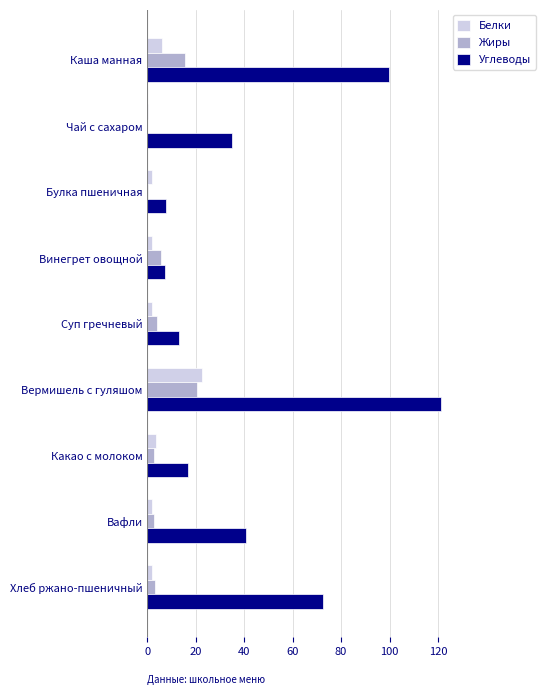

At which category is the sum across all series the highest?

Вермишель с гуляшом